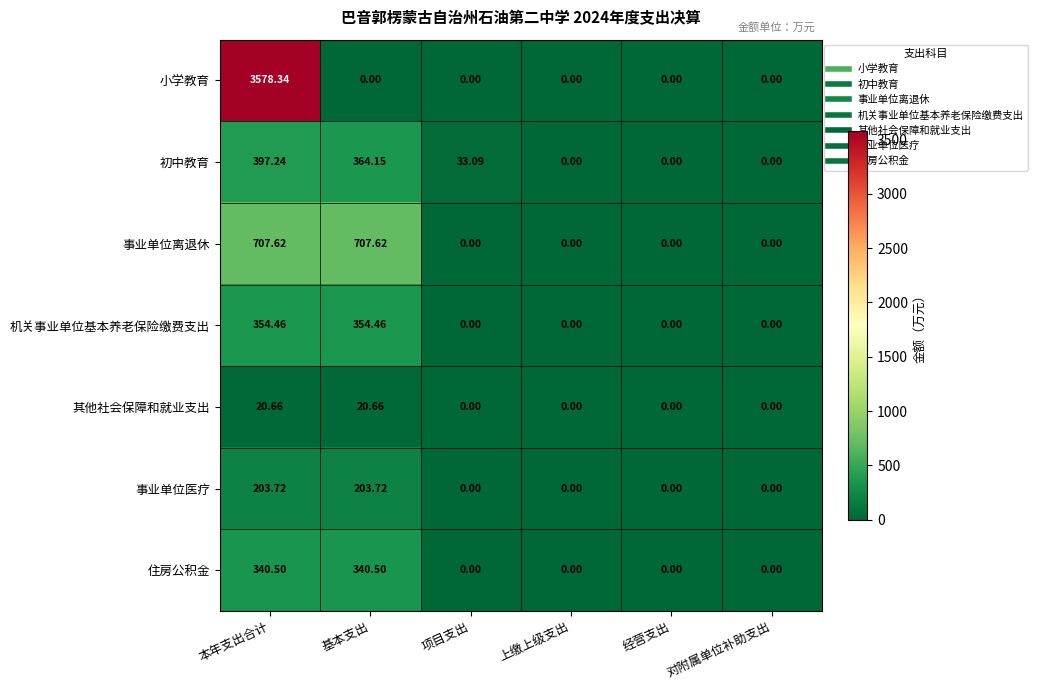

Which category has the highest value across all series?

本年支出合计